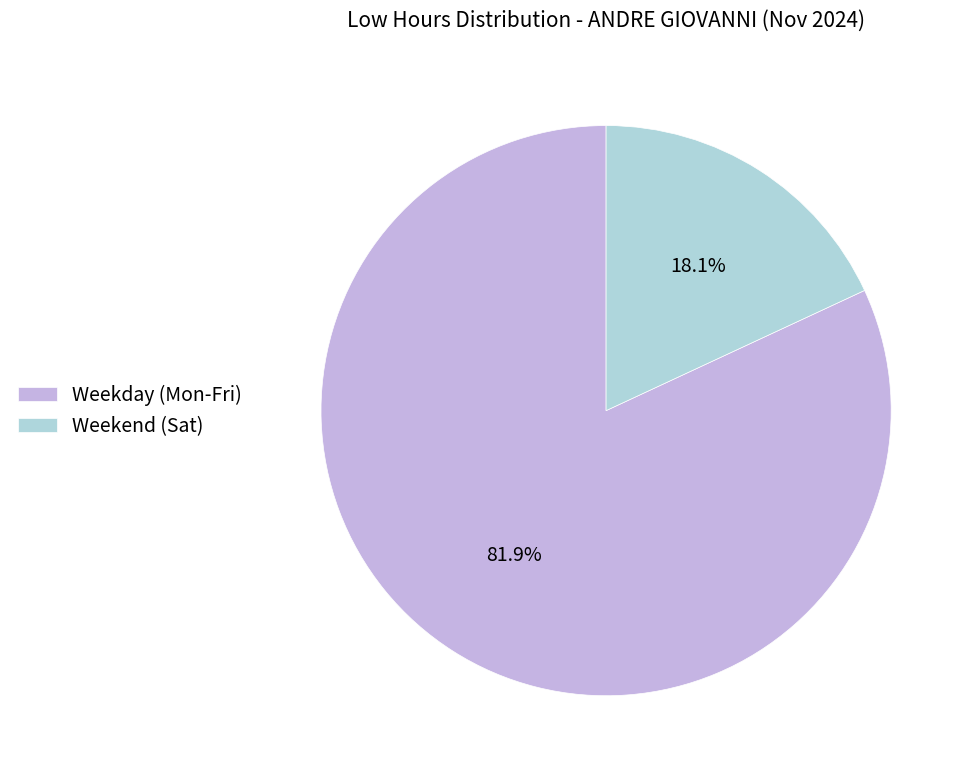

What percentage do Weekday (Mon-Fri) and Weekend (Sat) together represent?

100.0%